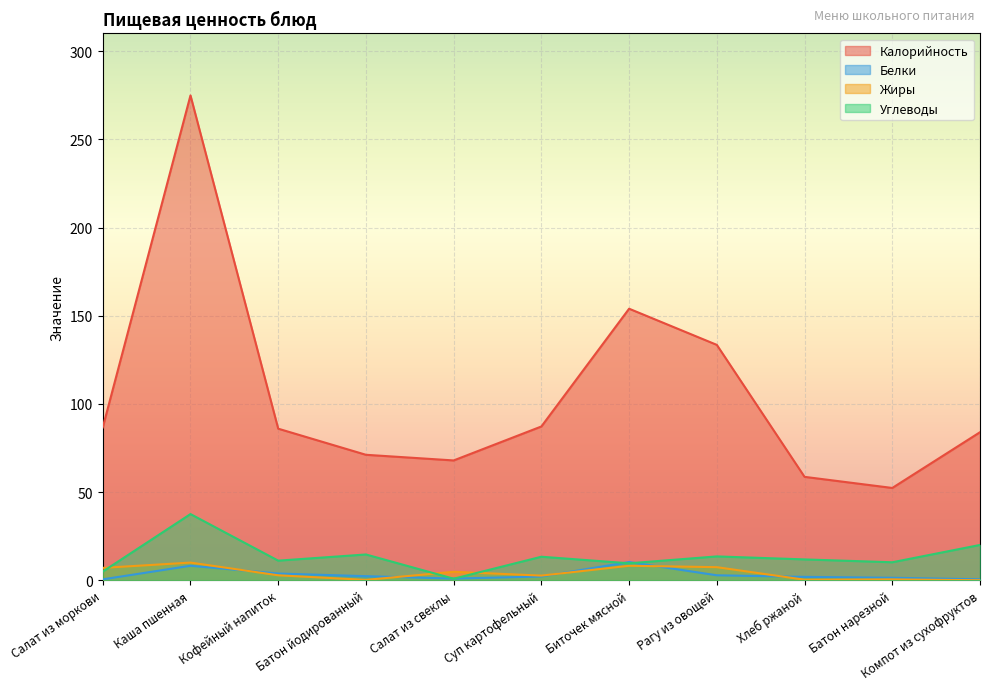

Reading left to right, extract all data points from this chart.

Калорийность: Салат из моркови=86.7	Каша пшенная=274.9	Кофейный напиток=86.0	Батон йодированный=71.2	Салат из свеклы=68.0	Суп картофельный=87.2	Биточек мясной=154.0	Рагу из овощей=133.5	Хлеб ржаной=58.7	Батон нарезной=52.4	Компот из сухофруктов=84.0
Белки: Салат из моркови=0.6	Каша пшенная=8.3	Кофейный напиток=3.9	Батон йодированный=2.4	Салат из свеклы=1.0	Суп картофельный=2.2	Биточек мясной=10.4	Рагу из овощей=2.9	Хлеб ржаной=2.0	Батон нарезной=1.5	Компот из сухофруктов=0.6
Жиры: Салат из моркови=7.1	Каша пшенная=10.1	Кофейный напиток=2.9	Батон йодированный=0.3	Салат из свеклы=4.9	Суп картофельный=2.7	Биточек мясной=8.3	Рагу из овощей=7.5	Хлеб ржаной=0.4	Батон нарезной=0.6	Компот из сухофруктов=0.1
Углеводы: Салат из моркови=5.0	Каша пшенная=37.6	Кофейный напиток=11.2	Батон йодированный=14.7	Салат из свеклы=1.0	Суп картофельный=13.4	Биточек мясной=9.7	Рагу из овощей=13.6	Хлеб ржаной=11.9	Батон нарезной=10.3	Компот из сухофруктов=20.1